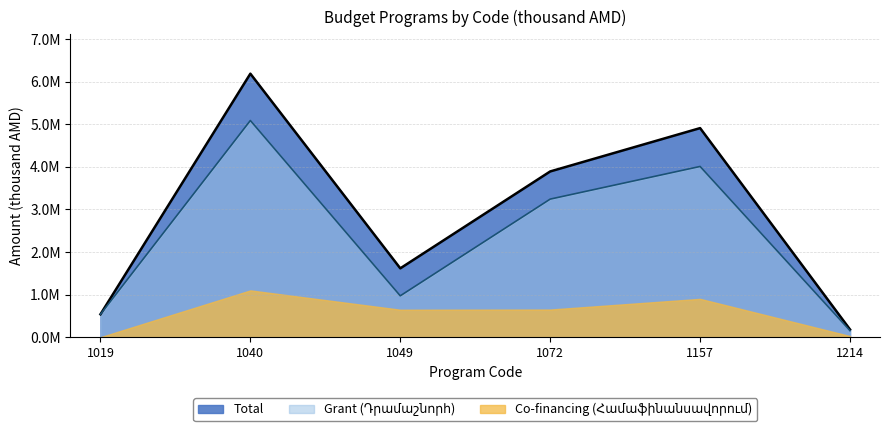

What is the minimum value for Total?

180826.7